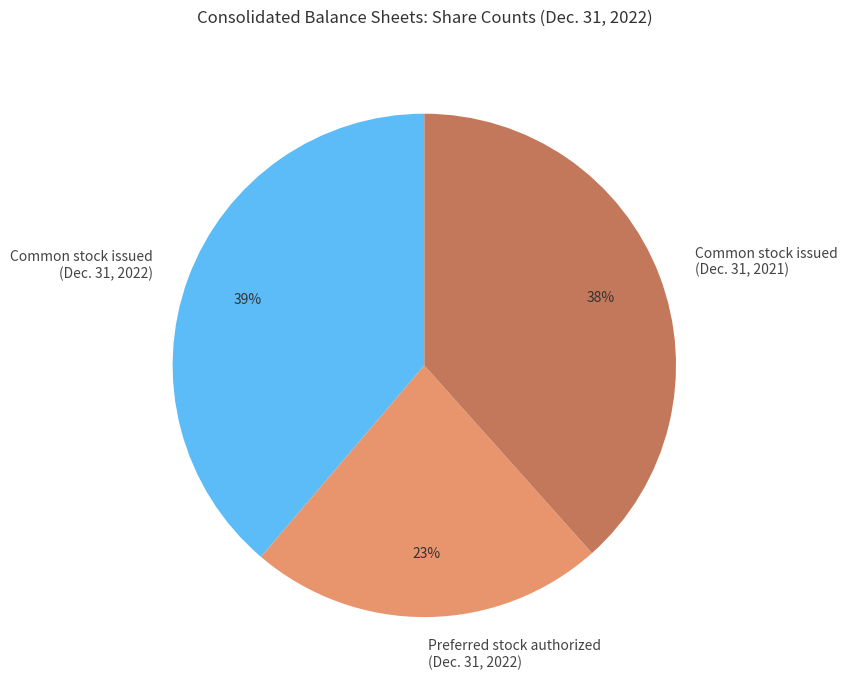

How many segments does this pie chart have?

3